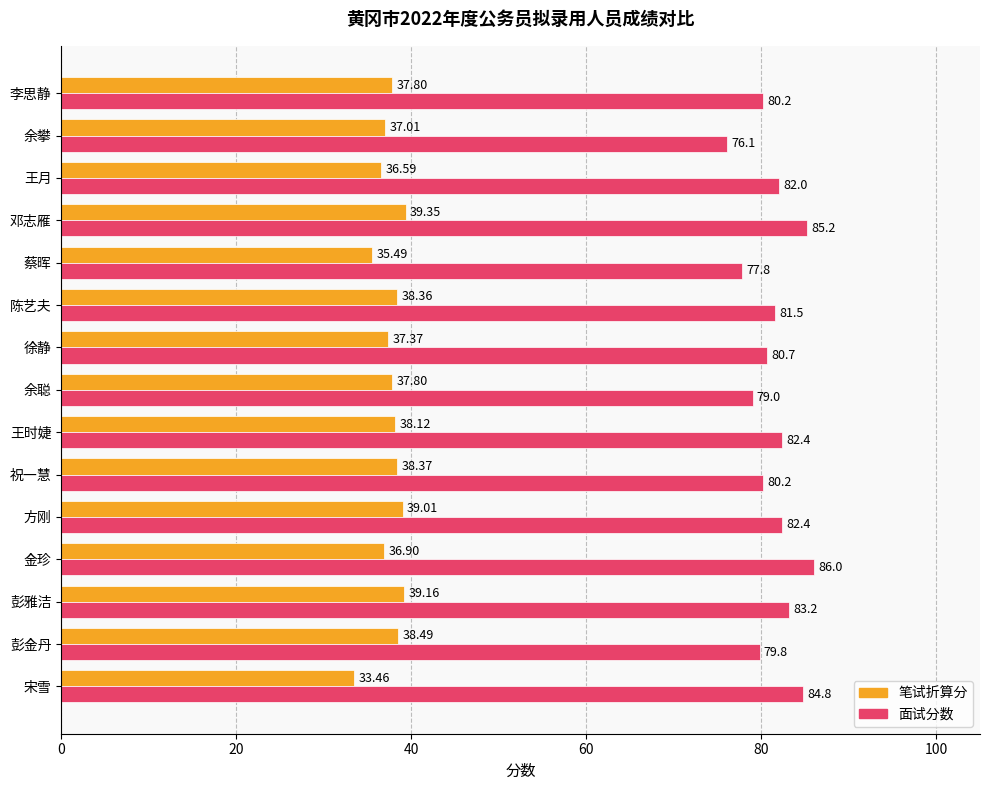

Which series has the largest total across all categories?

面试分数